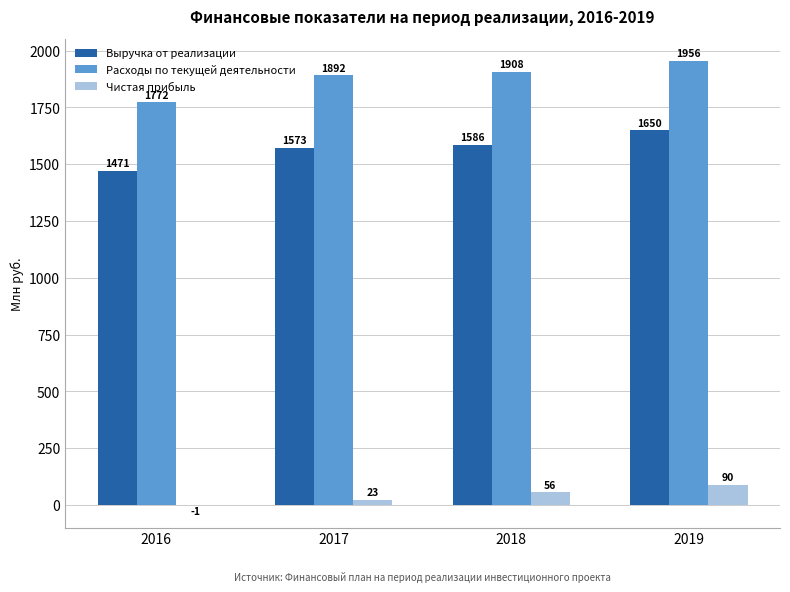

Which category has the highest value in the Чистая прибыль series?

2019